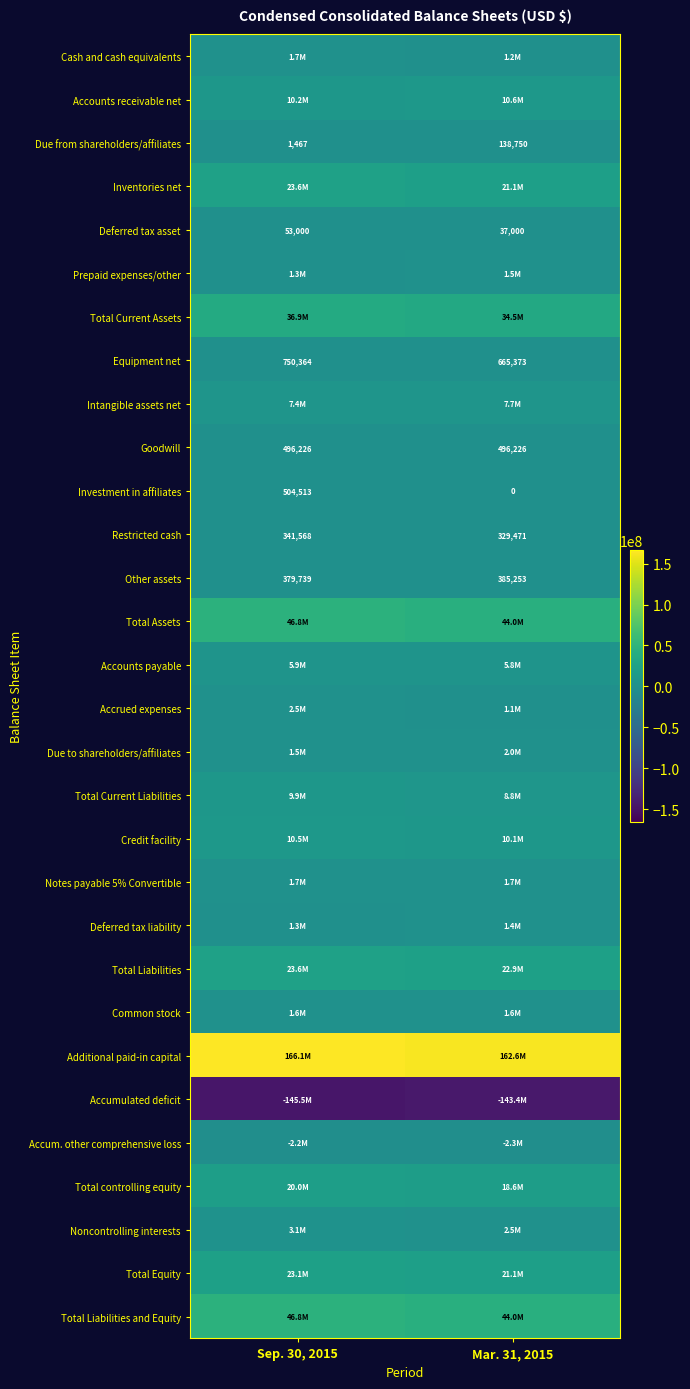

The Other assets series shows 385253 at Mar. 31, 2015. True or false?

True